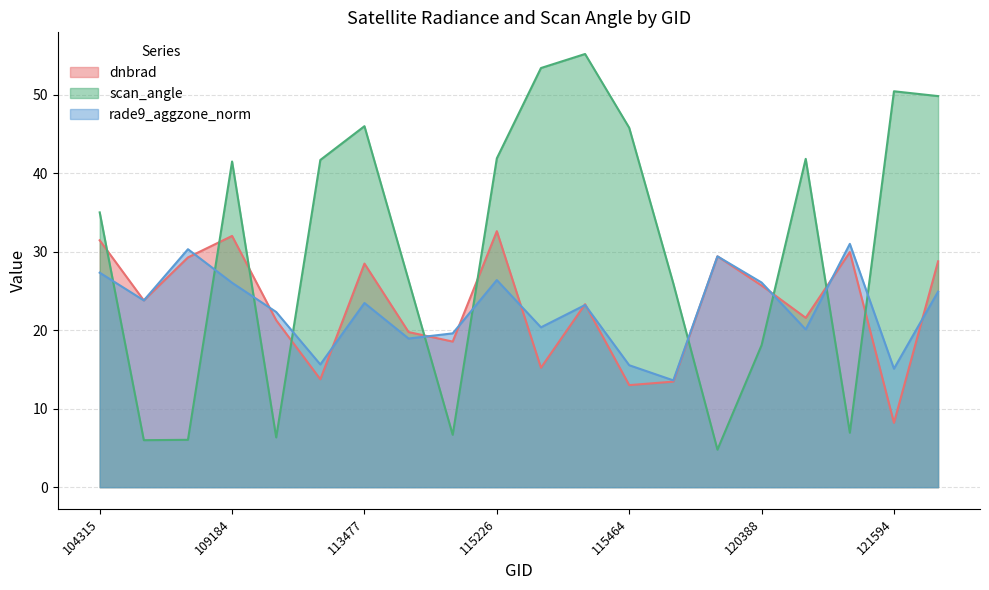

How many data points in rade9_aggzone_norm are less than 23?

9